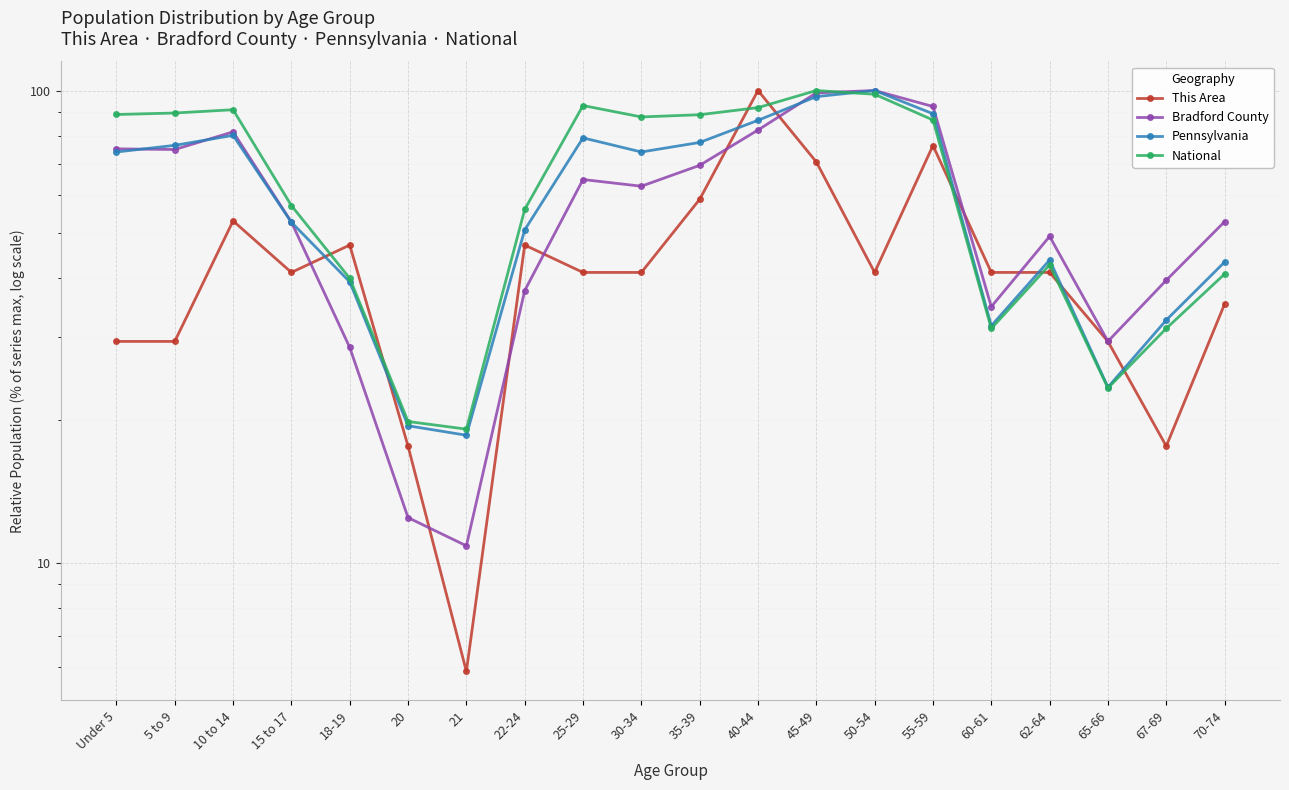

Reading left to right, extract all data points from this chart.

This Area: 29.4	29.4	52.9	41.2	47.1	17.6	5.9	47.1	41.2	41.2	58.8	100.0	70.6	41.2	76.5	41.2	41.2	29.4	17.6	35.3
Bradford County: 75.2	75.0	81.7	52.6	28.6	12.5	10.9	37.7	64.8	62.7	69.4	82.5	98.8	100.0	92.5	34.8	49.1	29.4	39.6	52.7
Pennsylvania: 74.1	76.5	80.3	52.6	39.3	19.5	18.6	50.7	79.4	74.1	77.6	86.5	97.1	100.0	89.3	31.7	43.7	23.5	32.6	43.3
National: 89.0	89.6	91.1	57.0	40.0	19.9	19.2	56.0	92.9	87.9	88.9	92.0	100.0	98.2	86.6	31.3	42.7	23.4	31.3	40.9